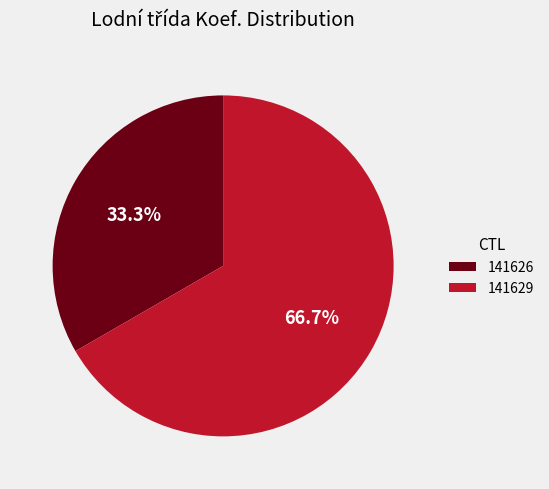

To the nearest percent, what is the average slice percentage?

50%